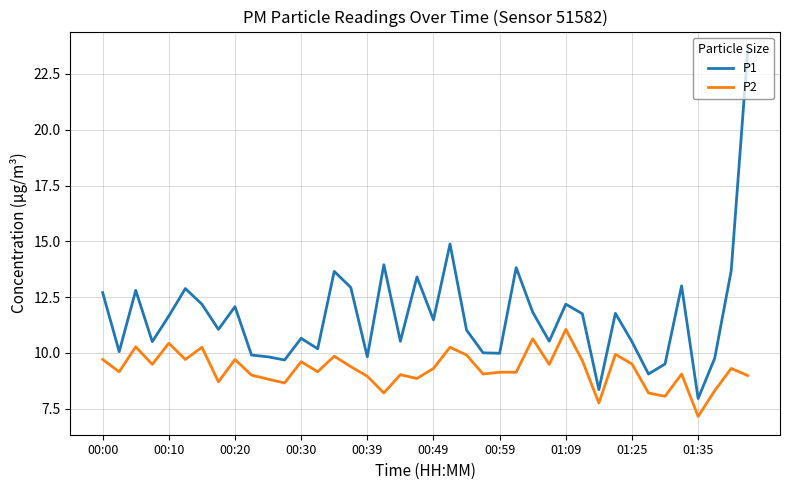

Rank the series by their average value, from highest to lowest.

P1, P2